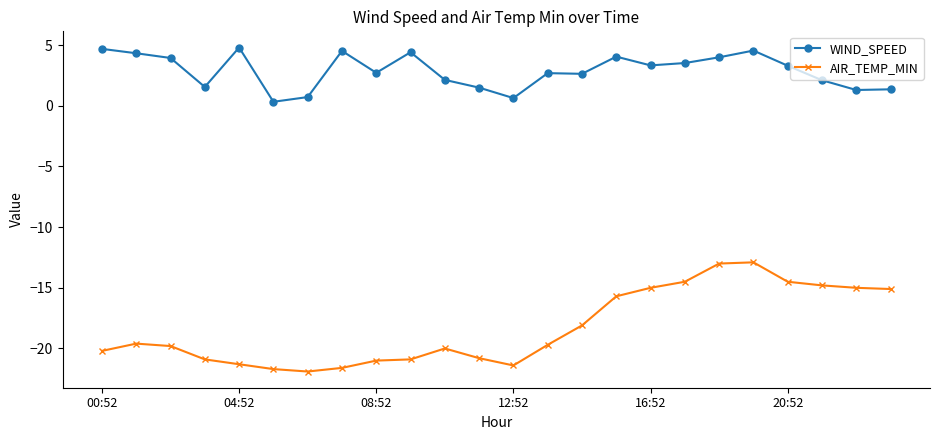

How many lines are shown in the chart?

2